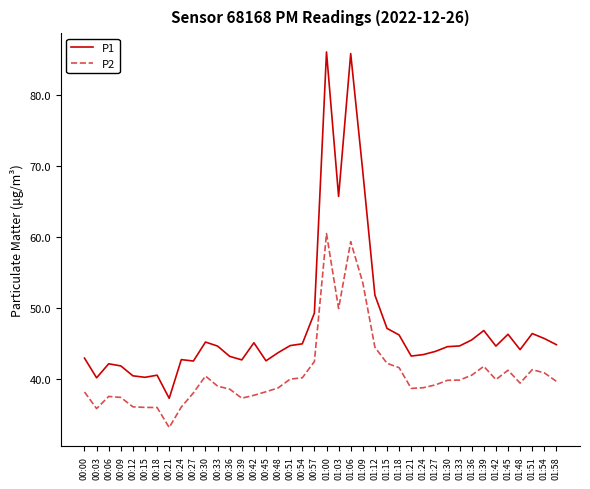

At 01:54, list the series in order from largest to smallest.

P1, P2